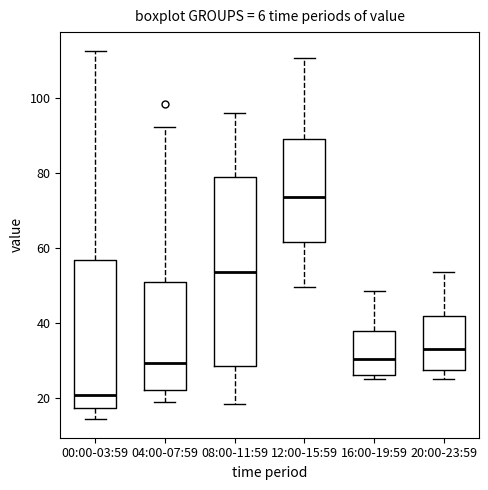

Reading left to right, transcribe this box plot: for each box, give where its median line is, the range the box spans, and where its two whiskers end, as read against the y-axis. The values are not printed on the chart, so give them approximately, as read against the axis.

00:00-03:59: median 20, box 18 to 56, whiskers 14 to 112
04:00-07:59: median 30, box 22 to 50, whiskers 20 to 92
08:00-11:59: median 54, box 28 to 80, whiskers 18 to 96
12:00-15:59: median 74, box 62 to 90, whiskers 50 to 110
16:00-19:59: median 30, box 26 to 38, whiskers 26 (just below the box's lower edge) to 48
20:00-23:59: median 34, box 28 to 42, whiskers 26 to 54